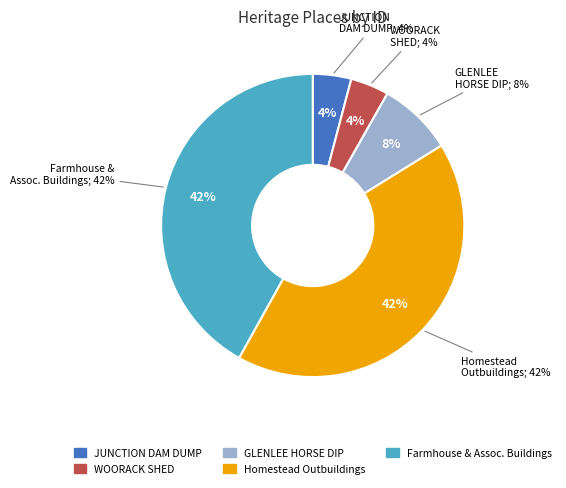

Does any single category account for the majority?

No